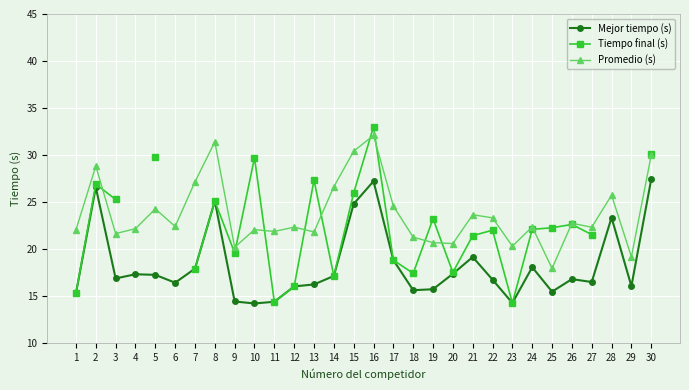

Which series has the largest range (max minus min)?

Tiempo final (s)